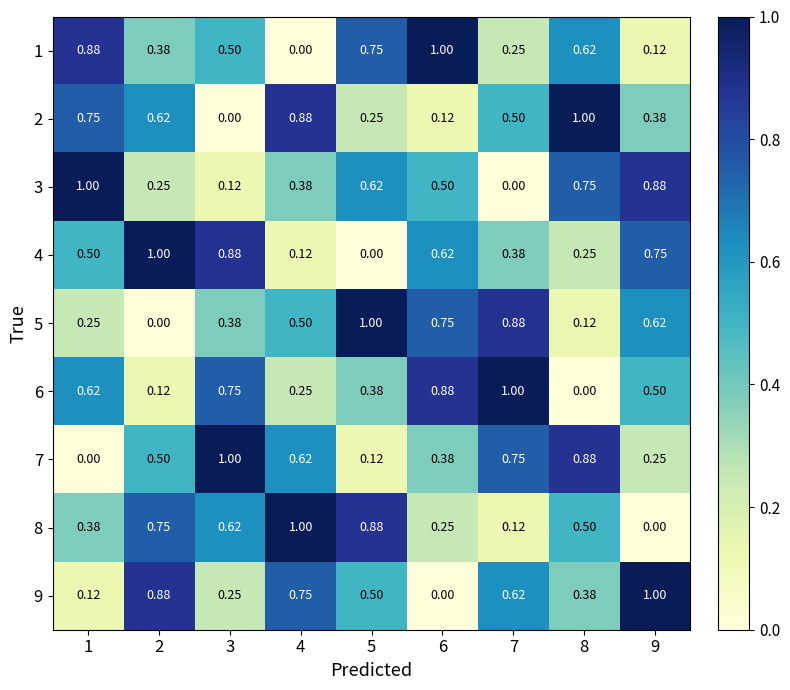

Reading left to right, transcribe all the data shown in this chart.

1: 1=0.9	2=0.4	3=0.5	4=0.0	5=0.8	6=1.0	7=0.2	8=0.6	9=0.1
2: 1=0.8	2=0.6	3=0.0	4=0.9	5=0.2	6=0.1	7=0.5	8=1.0	9=0.4
3: 1=1.0	2=0.2	3=0.1	4=0.4	5=0.6	6=0.5	7=0.0	8=0.8	9=0.9
4: 1=0.5	2=1.0	3=0.9	4=0.1	5=0.0	6=0.6	7=0.4	8=0.2	9=0.8
5: 1=0.2	2=0.0	3=0.4	4=0.5	5=1.0	6=0.8	7=0.9	8=0.1	9=0.6
6: 1=0.6	2=0.1	3=0.8	4=0.2	5=0.4	6=0.9	7=1.0	8=0.0	9=0.5
7: 1=0.0	2=0.5	3=1.0	4=0.6	5=0.1	6=0.4	7=0.8	8=0.9	9=0.2
8: 1=0.4	2=0.8	3=0.6	4=1.0	5=0.9	6=0.2	7=0.1	8=0.5	9=0.0
9: 1=0.1	2=0.9	3=0.2	4=0.8	5=0.5	6=0.0	7=0.6	8=0.4	9=1.0